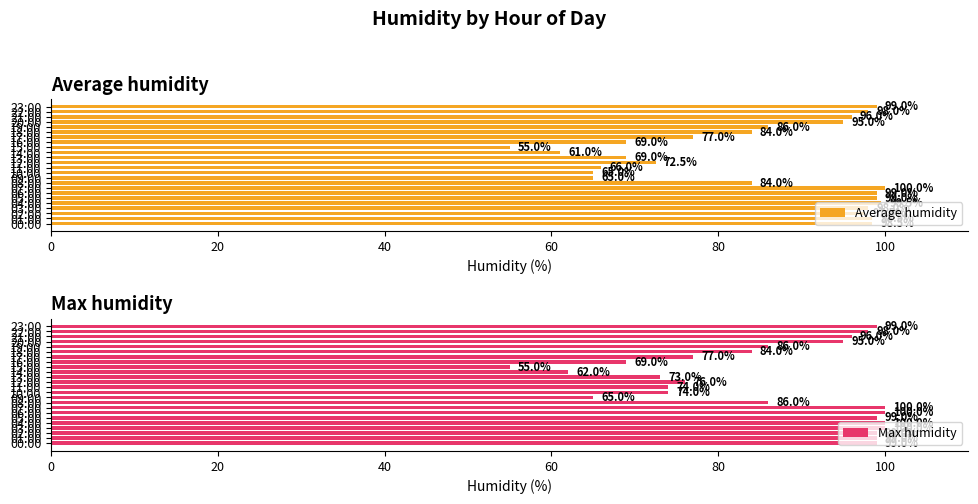

Rank the series by their average value, from lowest to highest.

Average humidity, Max humidity